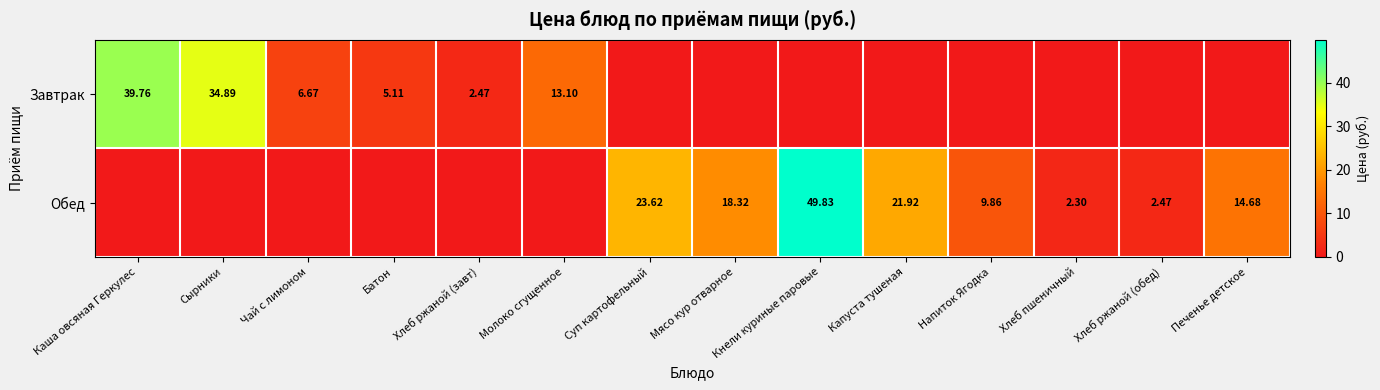

Rank the series by their average value, from lowest to highest.

Завтрак, Обед